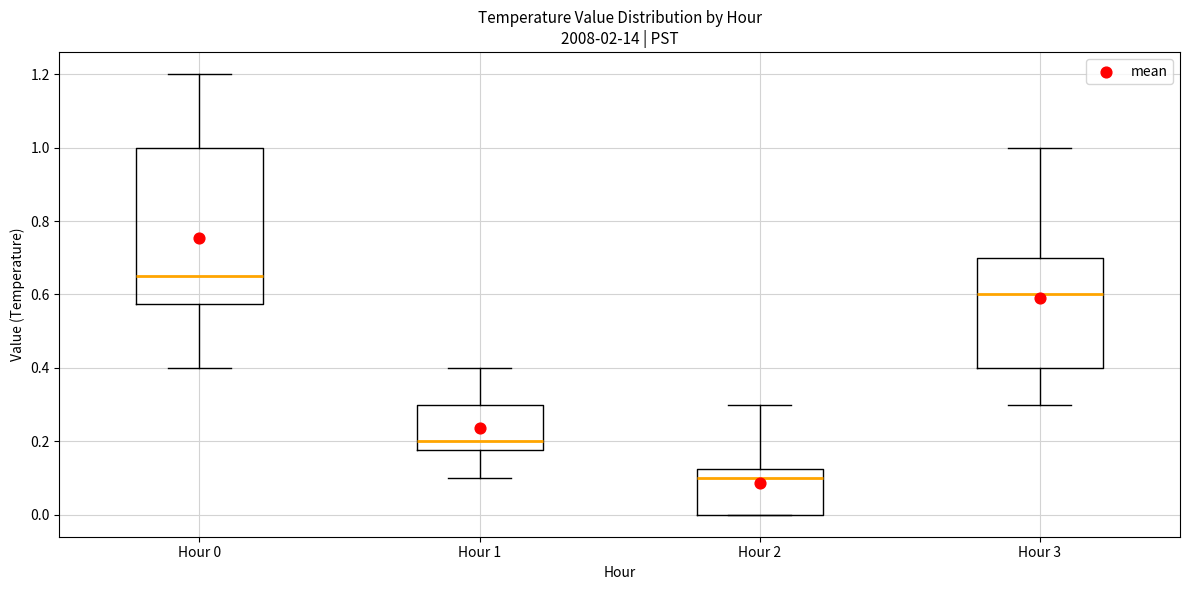

Reading left to right, transcribe this box plot: for each box, give where its median line is, the range the box spans, and where its two whiskers end, as read against the y-axis. The values are not printed on the chart, so give them approximately, as read against the axis.

Hour 0: median 0.66, box 0.58 to 1.00, whiskers 0.40 to 1.20
Hour 1: median 0.20, box 0.18 to 0.30, whiskers 0.10 to 0.40
Hour 2: median 0.10, box 0.00 to 0.12, whiskers 0.00 to 0.30
Hour 3: median 0.60, box 0.40 to 0.70, whiskers 0.30 to 1.00